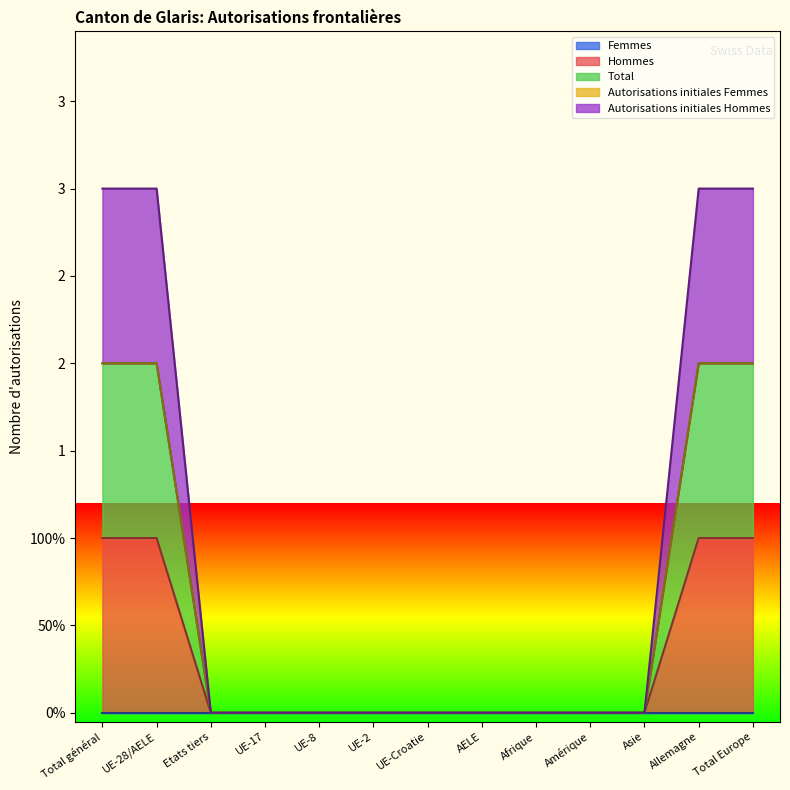

Is the value of Total at Etats tiers greater than the value of Hommes at Etats tiers?

No